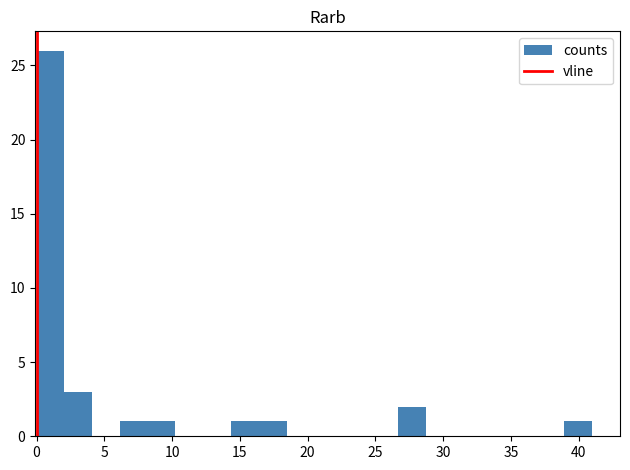

Reading left to right, transcribe this chart: for each bar, give the range it covers on the x-axis and its height. Neither the bar edges nor the heights are printed on the chart, so give them approximately, as read against the axes.

0.00 to 2.05: 26
2.05 to 4.10: 3
4.10 to 6.15: 0
6.15 to 8.20: 1
8.20 to 10.25: 1
10.25 to 12.30: 0
12.30 to 14.35: 0
14.35 to 16.40: 1
16.40 to 18.45: 1
18.45 to 20.50: 0
20.50 to 22.55: 0
22.55 to 24.60: 0
24.60 to 26.65: 0
26.65 to 28.70: 2
28.70 to 30.75: 0
30.75 to 32.80: 0
32.80 to 34.85: 0
34.85 to 36.90: 0
36.90 to 38.95: 0
38.95 to 41.00: 1